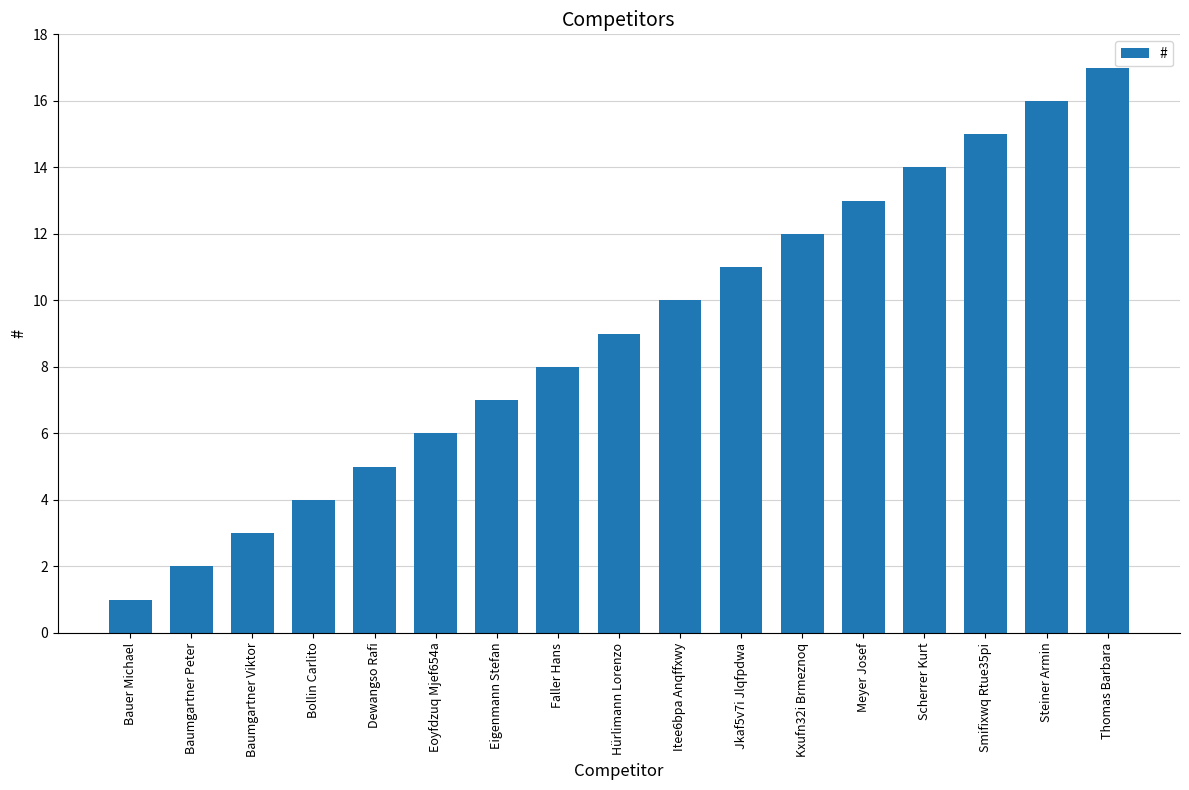

What is the label of the 17th bar from the left?

Thomas Barbara